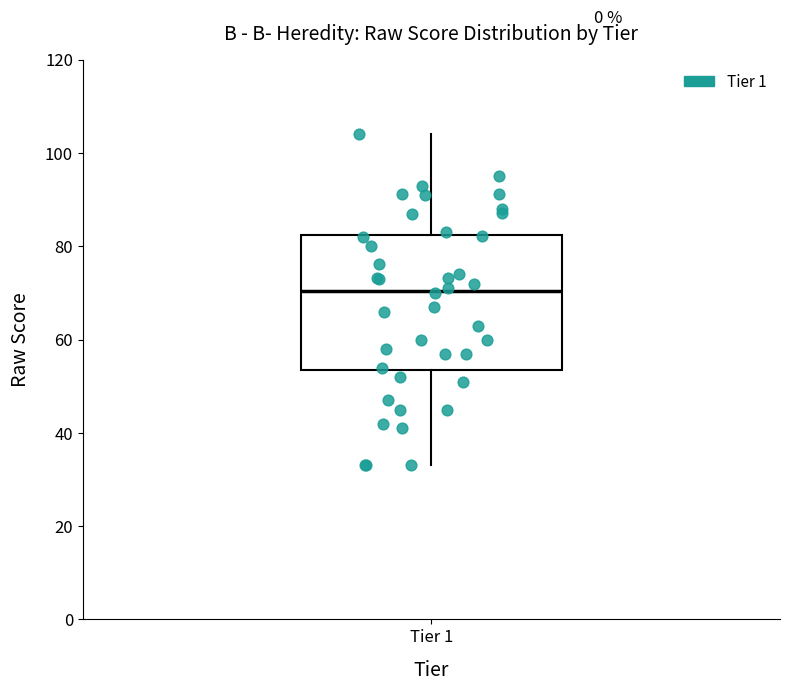

Read this box plot against the y-axis: the position of the median line, the range covered by the box, and the ends of both whiskers. The values are not printed on the chart, so give them approximately, as read against the axis.

median 70, box 54 to 82, whiskers 34 to 104